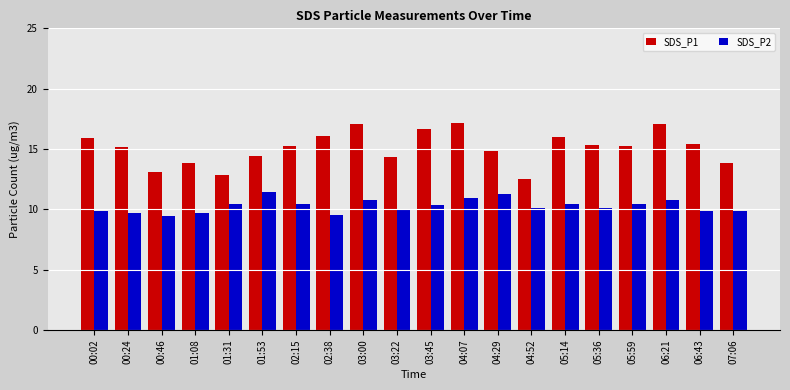

Which series has the largest range (max minus min)?

SDS_P1